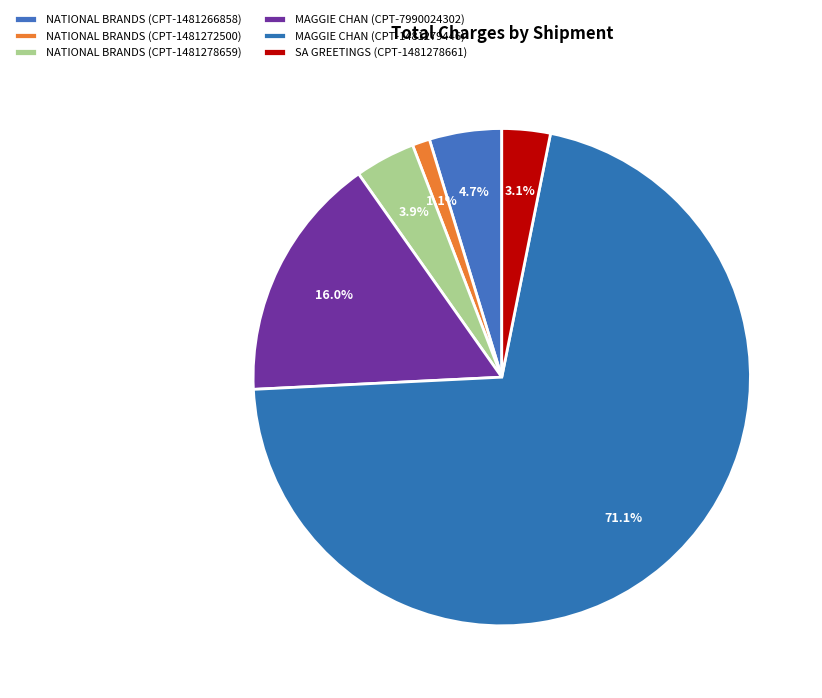

Which slice is the largest?

MAGGIE CHAN (CPT-1481279446)